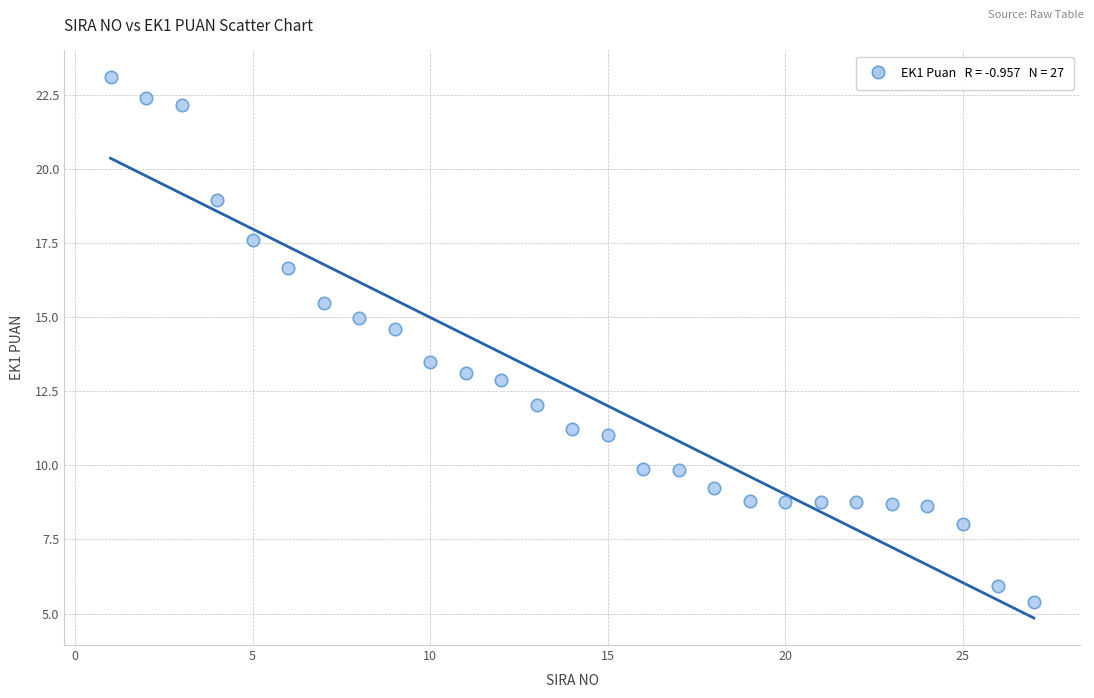

What is the range of X values (max minus min)?

26.0